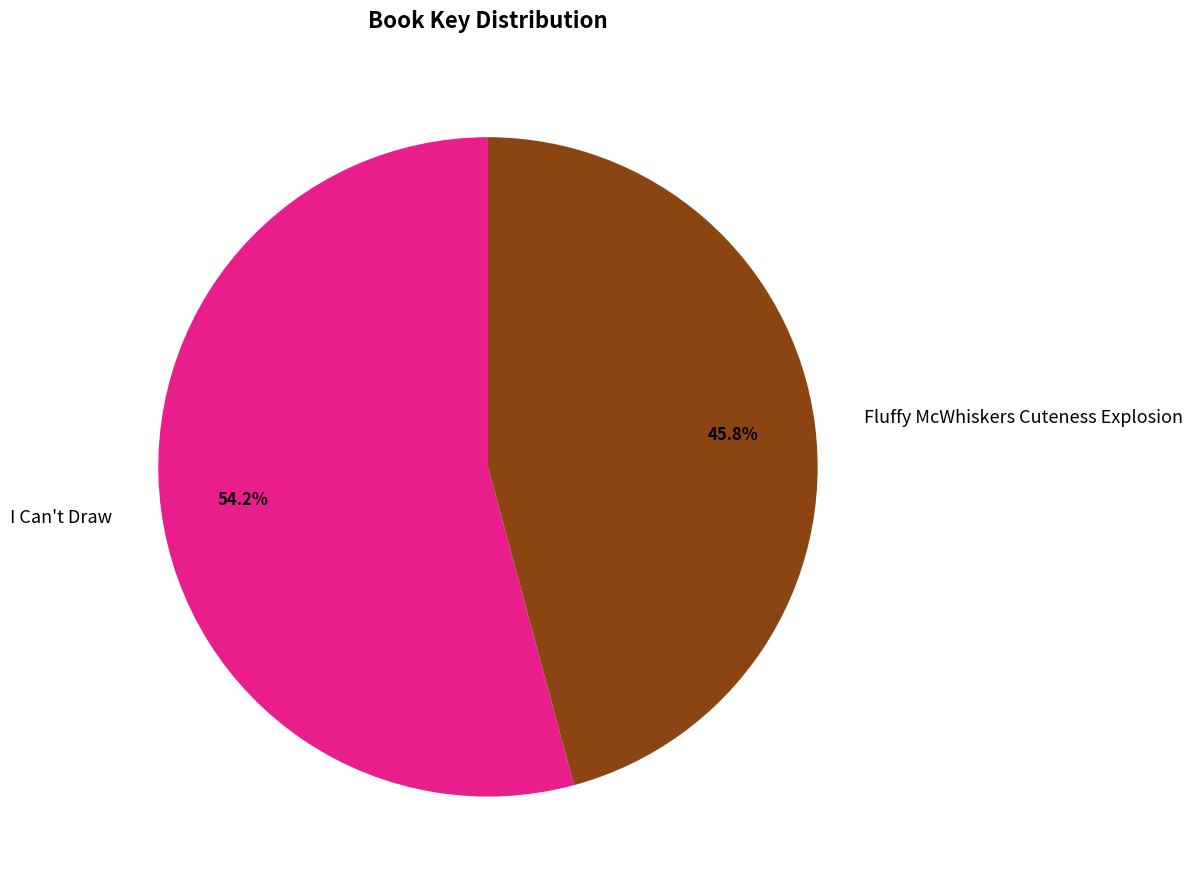

True or false: I Can't Draw accounts for 54% of the total.

True